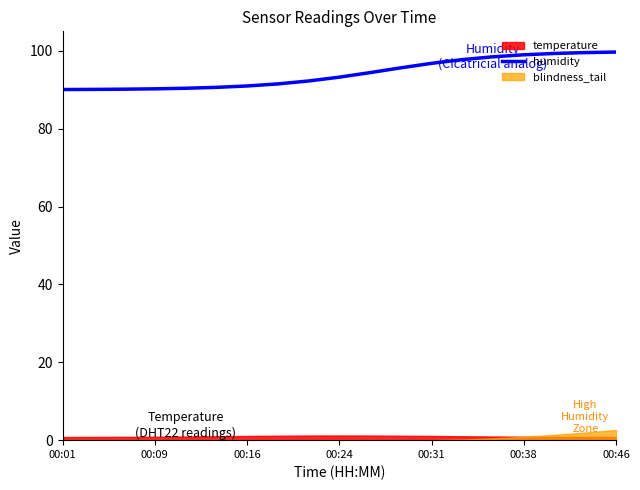

What is the difference between the values at 16 and 14?

0.9